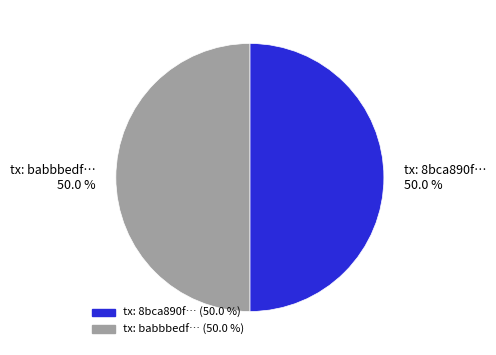

Do tx: babbbedf… 50.0 % and tx: 8bca890f… 50.0 % together represent more than half of the pie?

Yes